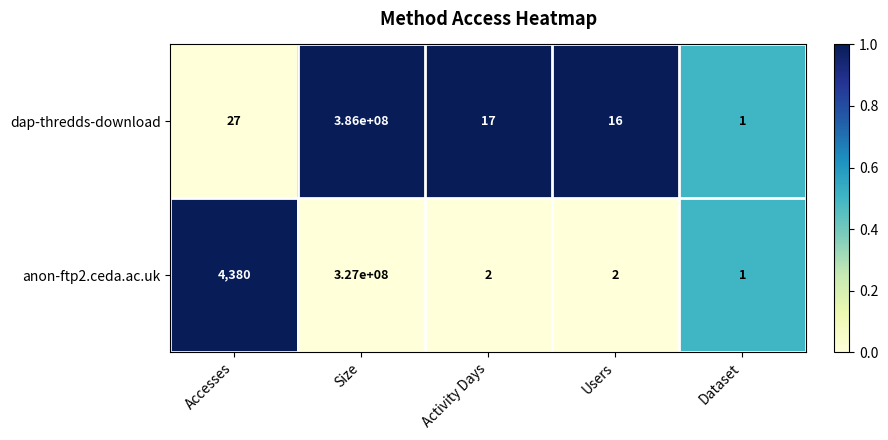

The value of dap-thredds-download at Users is 16. True or false?

True